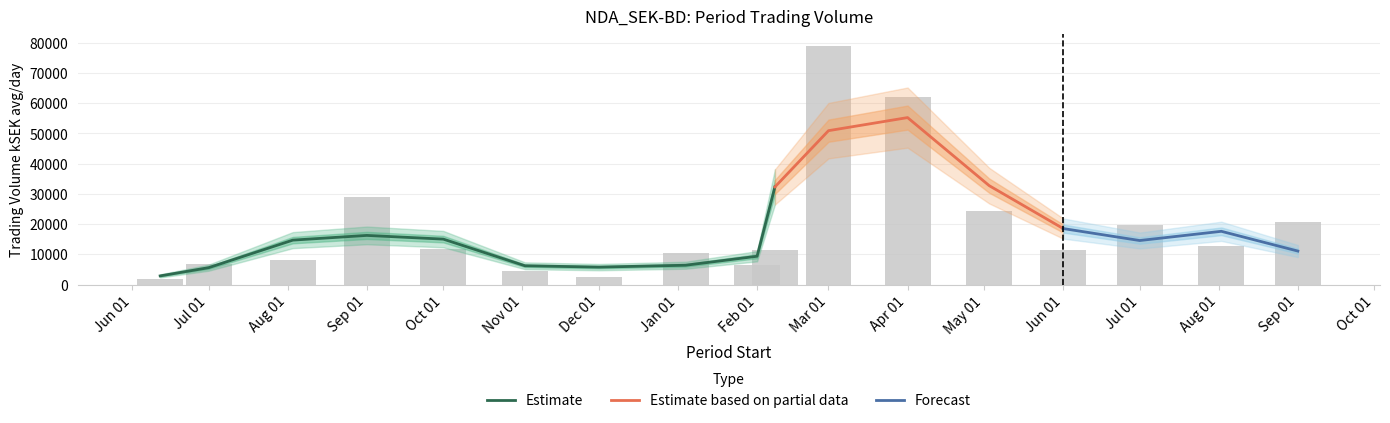

List the labels in order of value, smallest first.

2009-06-12, 2009-12-01, 2009-11-02, 2010-02-01, 2009-07-01, 2009-08-03, 2010-01-04, 2010-02-08, 2010-06-01, 2009-10-01, 2010-08-02, 2010-07-01, 2010-09-01, 2010-05-03, 2009-09-01, 2010-04-01, 2010-03-01